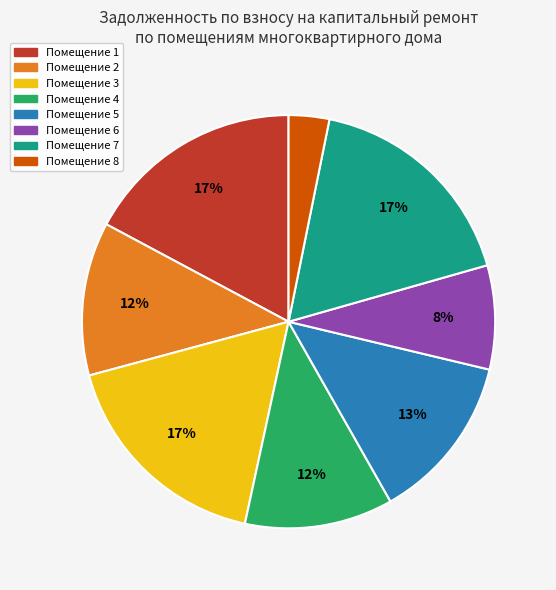

Does any single category account for the majority?

No